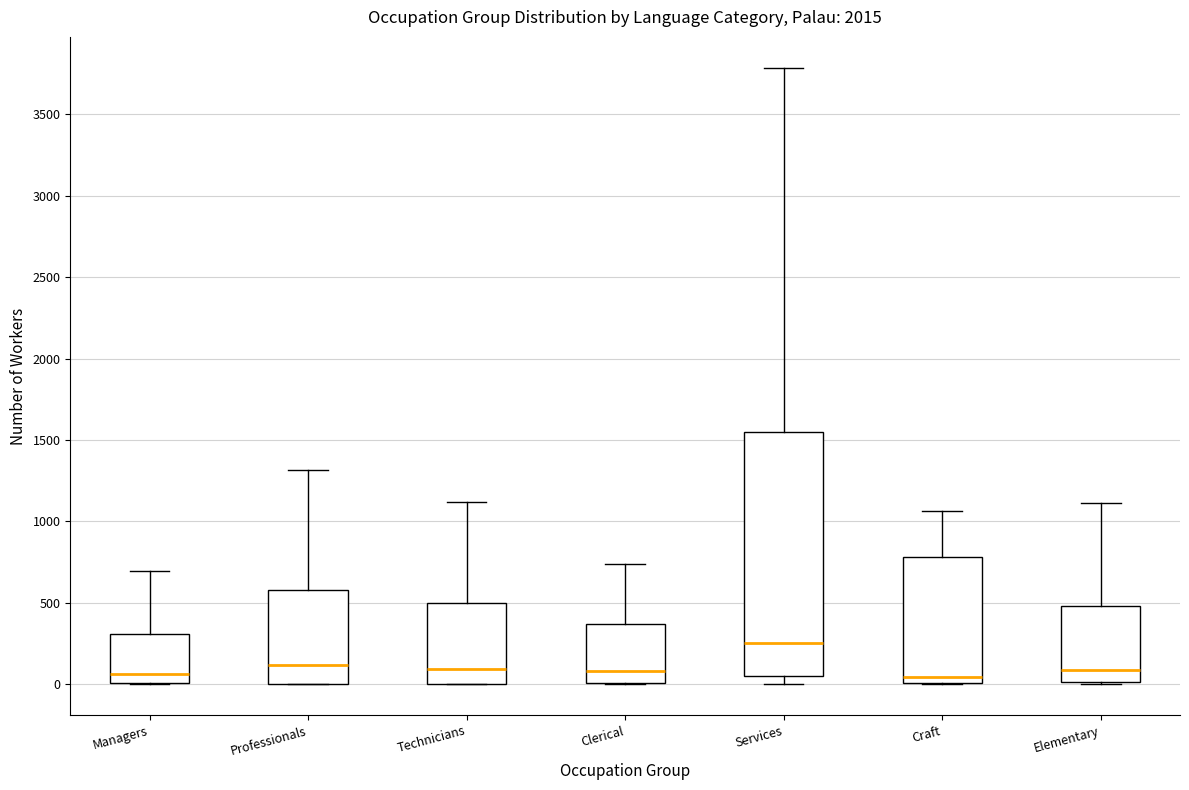

Comparing the boxes themselves (not the whiskers), which one is the tallest?

Services